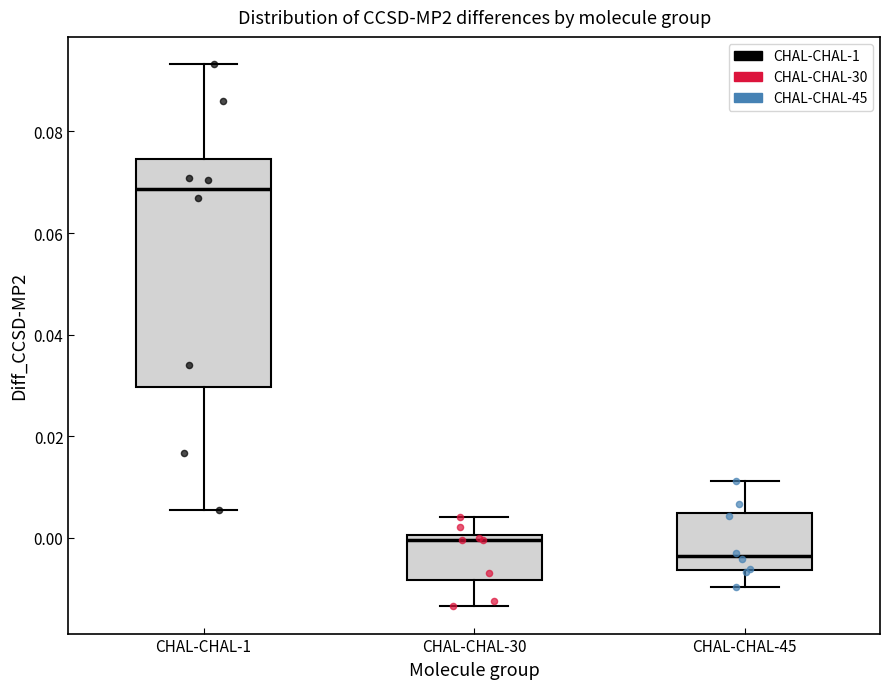

Reading left to right, transcribe this box plot: for each box, give where its median line is, the range the box spans, and where its two whiskers end, as read against the y-axis. The values are not printed on the chart, so give them approximately, as read against the axis.

CHAL-CHAL-1: median 0.068, box 0.030 to 0.074, whiskers 0.006 to 0.094
CHAL-CHAL-30: median 0.000 (just below the box's upper edge), box -0.008 to 0.000, whiskers -0.014 to 0.004
CHAL-CHAL-45: median -0.004, box -0.006 to 0.004, whiskers -0.010 to 0.012